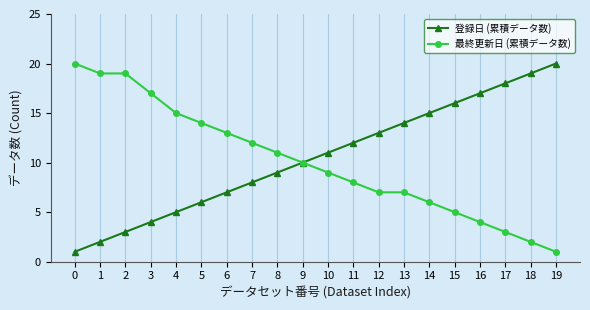

Does the chart display data point markers on the line(s)?

Yes